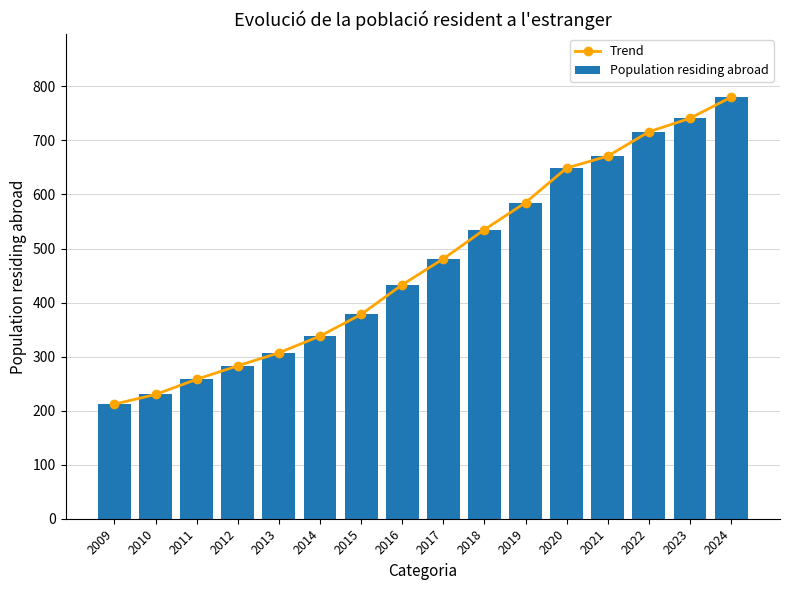

At how many categories does at least one series exceed 438?

8